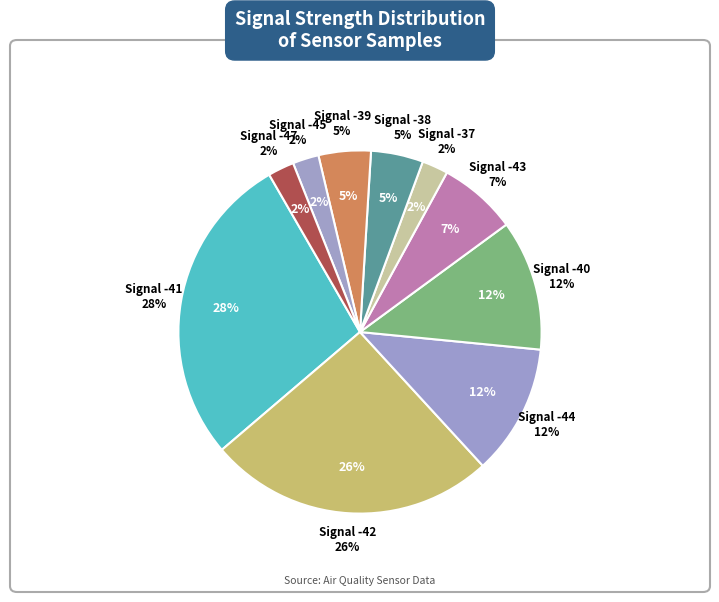

What percentage is the -42 slice, to the nearest percent?

26%